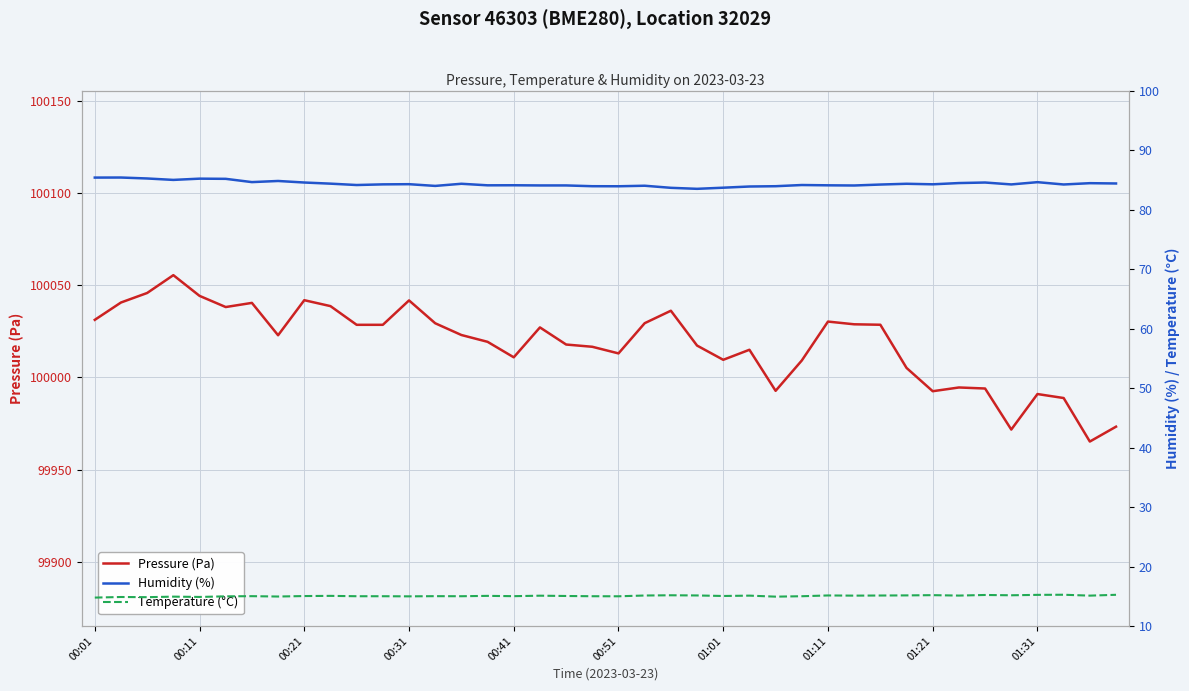

Rank the series by their maximum value, from lowest to highest.

Temperature (°C), Humidity (%), Pressure (Pa)